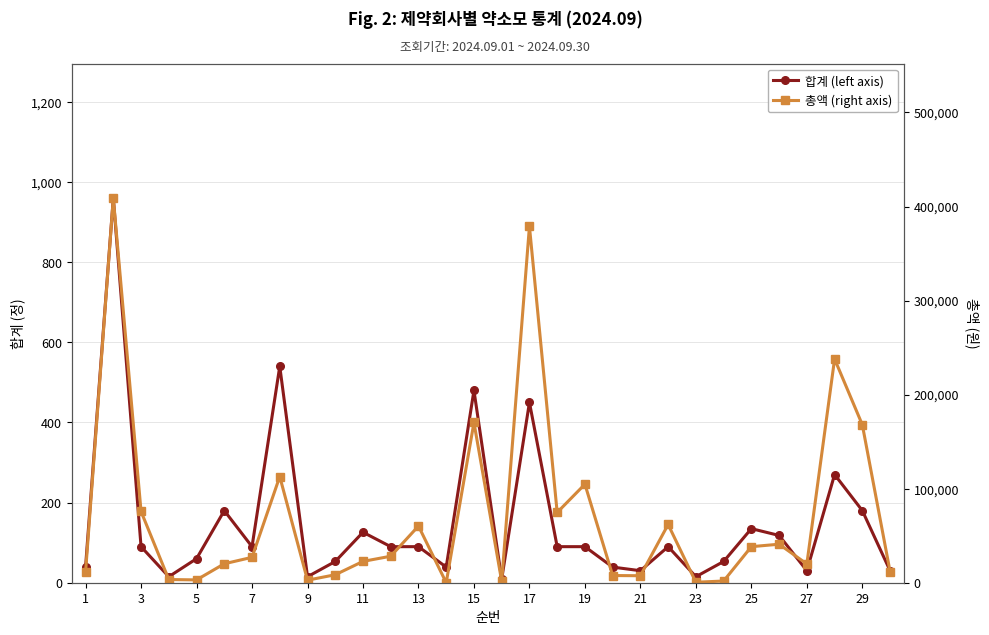

The value of 합계 (left axis) at 19 is 93. True or false?

False